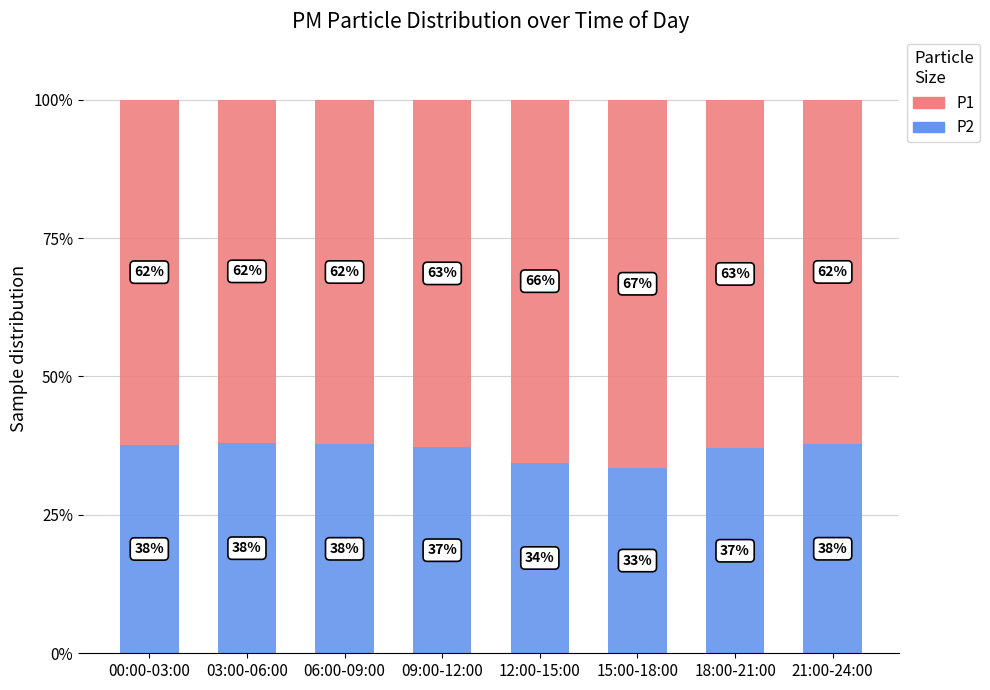

What is the lowest value of the P2 series?

33.5